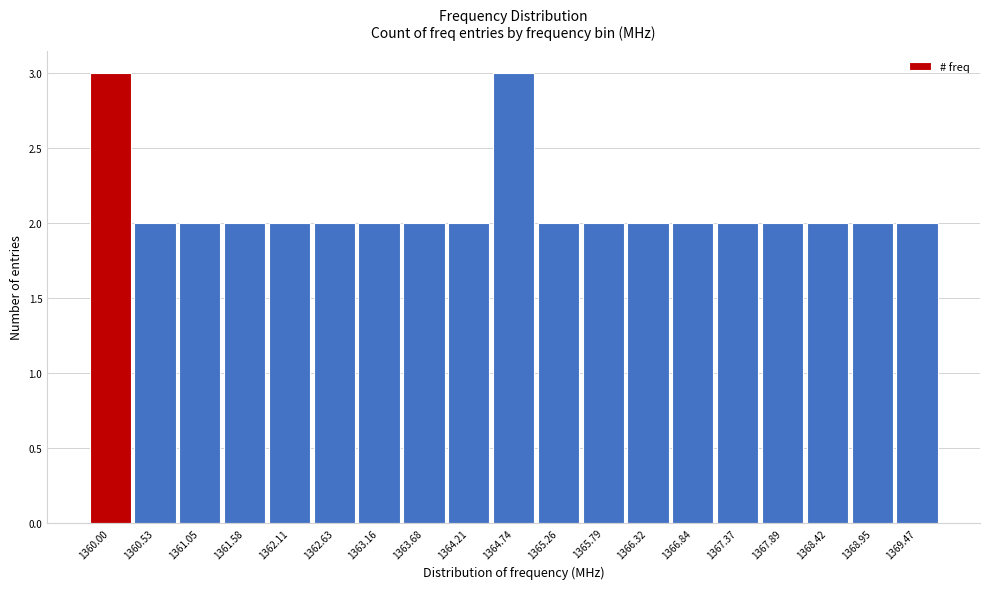

Reading left to right, what are all the values shown in this chart?

1360.00=3	1360.53=2	1361.05=2	1361.58=2	1362.11=2	1362.63=2	1363.16=2	1363.68=2	1364.21=2	1364.74=3	1365.26=2	1365.79=2	1366.32=2	1366.84=2	1367.37=2	1367.89=2	1368.42=2	1368.95=2	1369.47=2